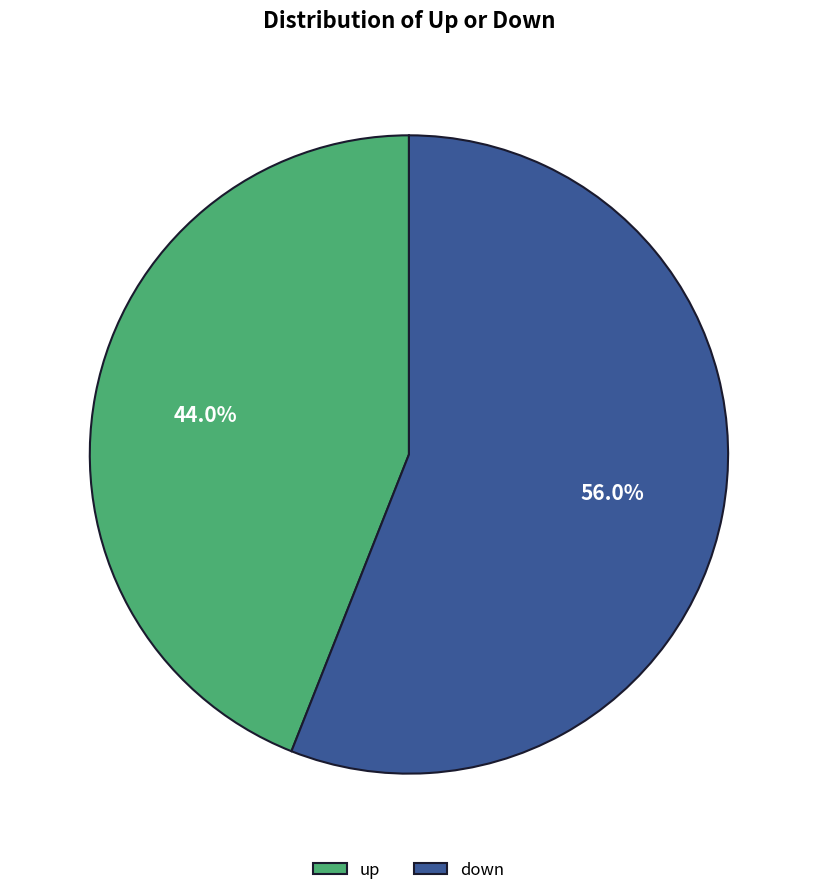

True or false: up accounts for 44% of the total.

True